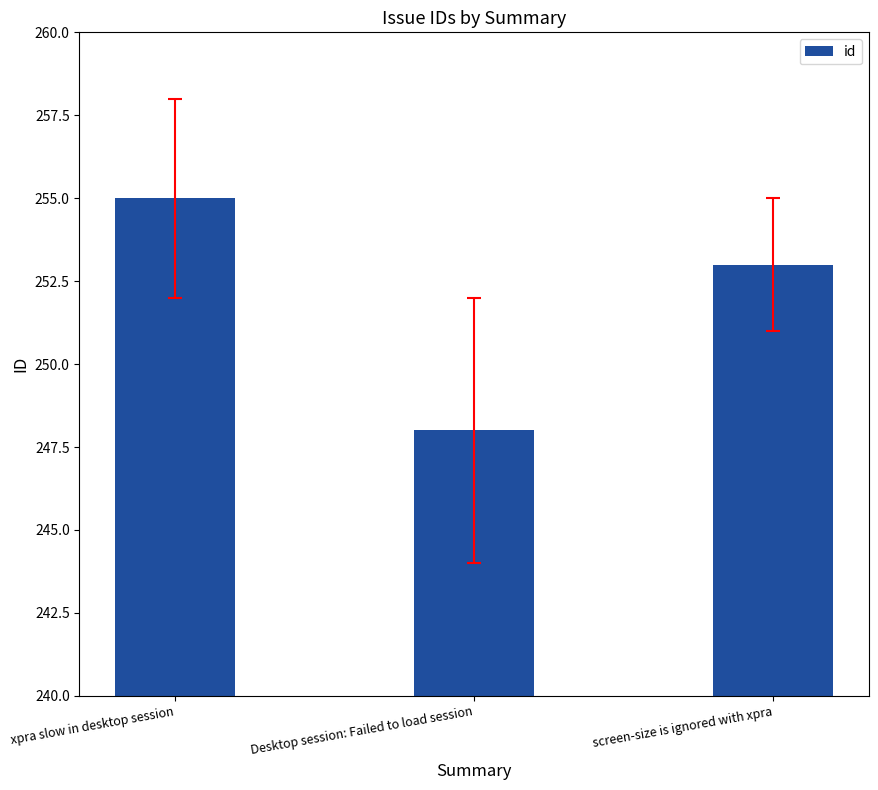

The chart shows a value of 248 at Desktop session: Failed to load session. True or false?

True